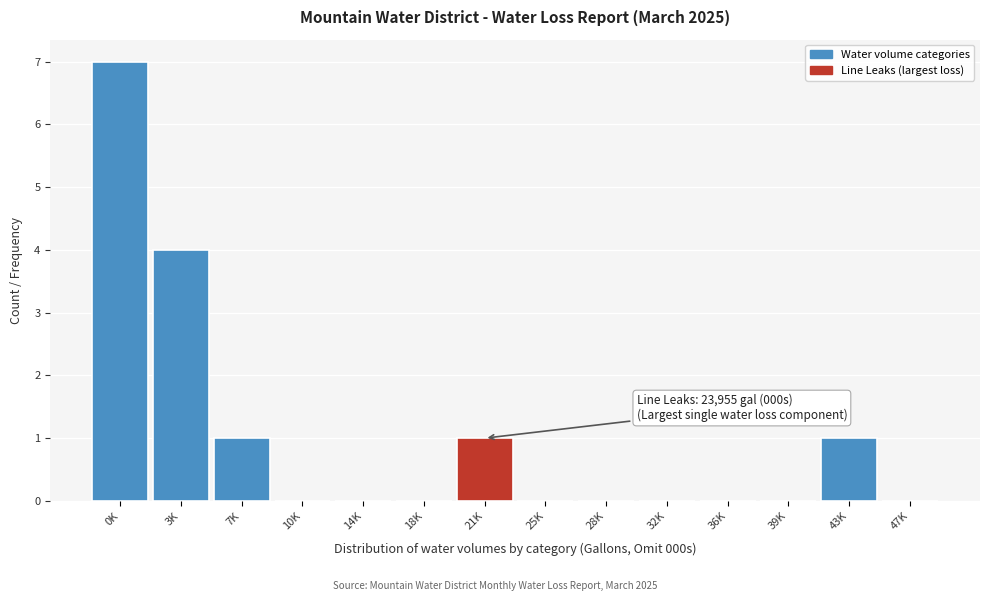

Reading left to right, what are all the values shown in this chart?

0K=7	3K=4	7K=1	10K=0	14K=0	18K=0	21K=1	25K=0	28K=0	32K=0	36K=0	39K=0	43K=1	47K=0